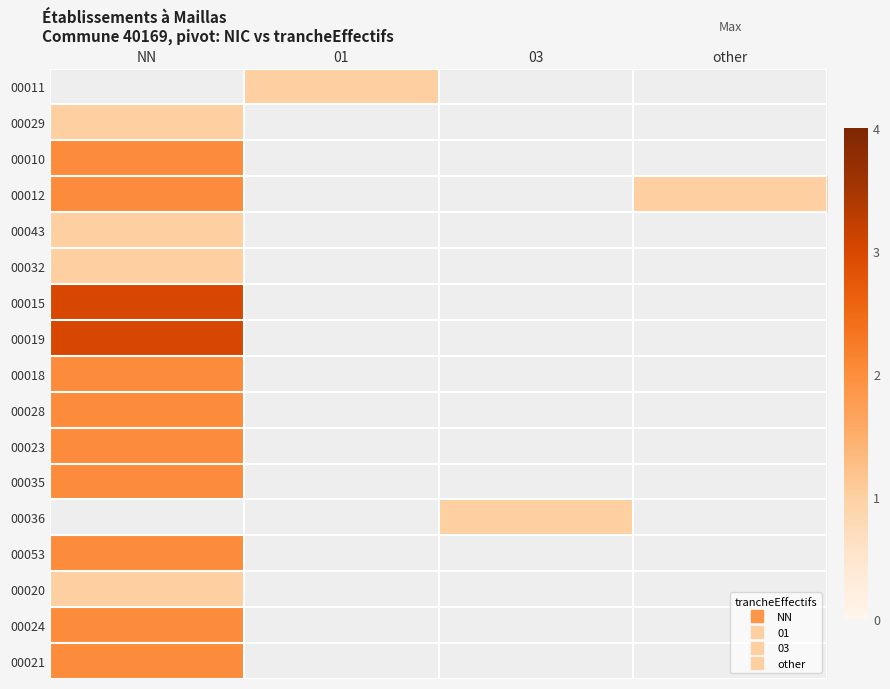

Which category has the lowest value across all series?

01